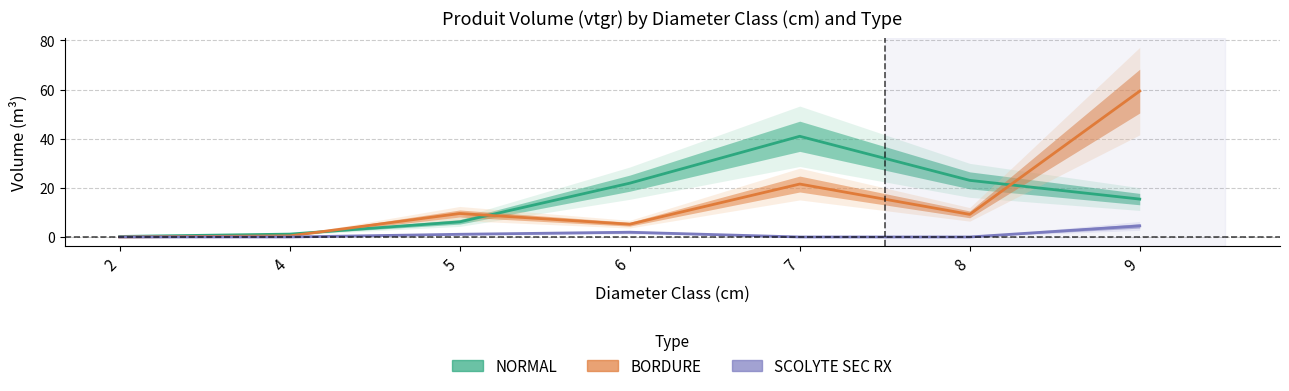

How many interior local valleys does the BORDURE series have?

2